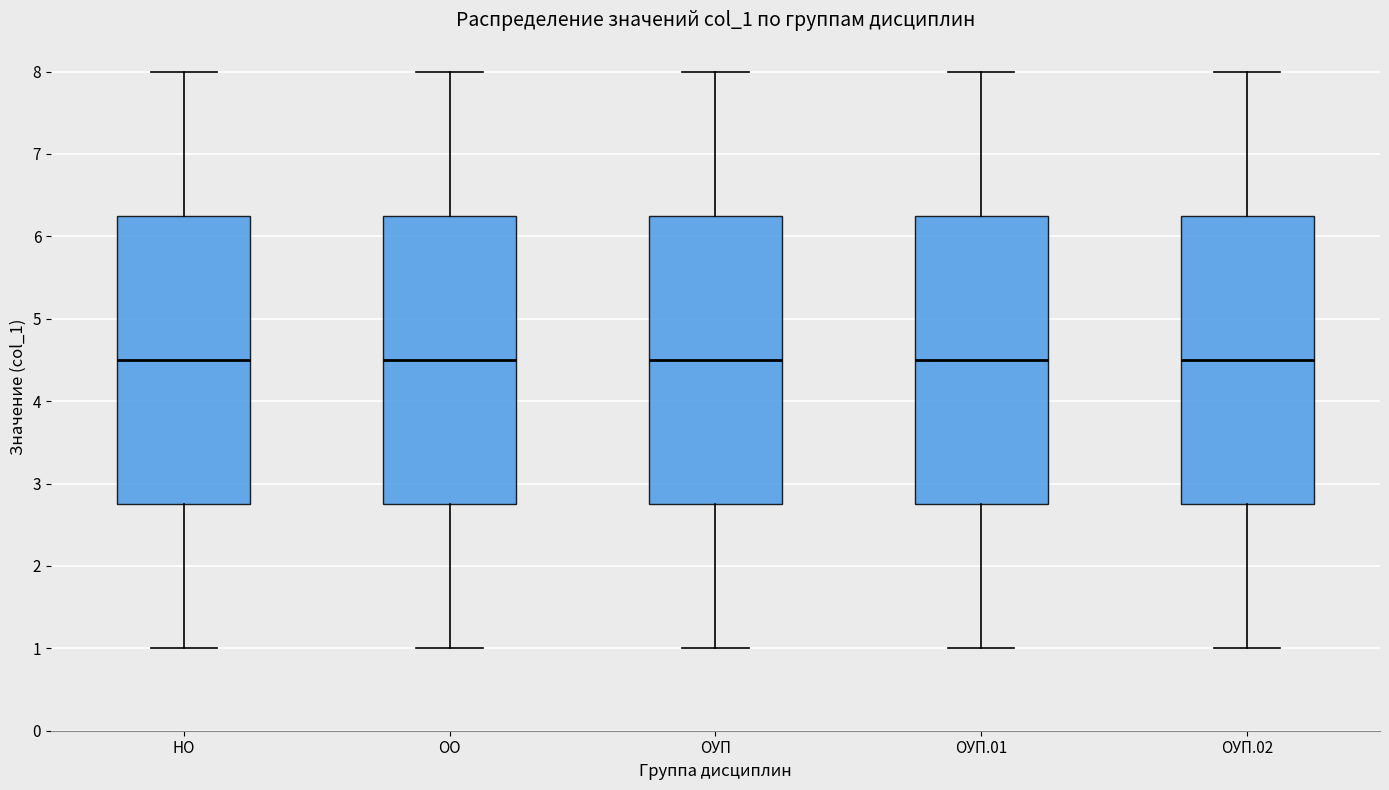

Reading left to right, read every box against the y-axis: the position of its median line, the range the box covers, and the ends of its whiskers. The values are not printed on the chart, so give them approximately, as read against the axis.

НО: median 4.5, box 2.8 to 6.3, whiskers 1.0 to 8.0
ОО: median 4.5, box 2.8 to 6.3, whiskers 1.0 to 8.0
ОУП: median 4.5, box 2.8 to 6.3, whiskers 1.0 to 8.0
ОУП.01: median 4.5, box 2.8 to 6.3, whiskers 1.0 to 8.0
ОУП.02: median 4.5, box 2.8 to 6.3, whiskers 1.0 to 8.0